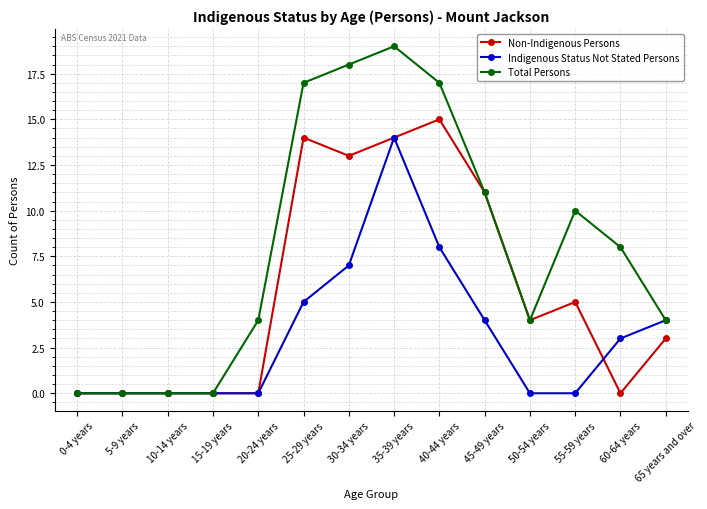

Rank the series by their average value, from lowest to highest.

Indigenous Status Not Stated Persons, Non-Indigenous Persons, Total Persons